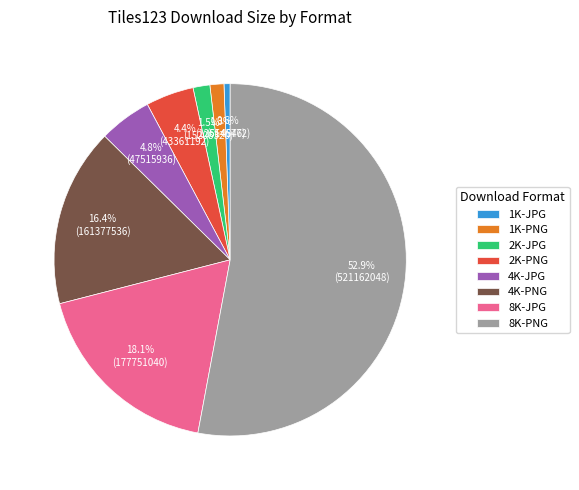

Is it true that 8K-PNG is 60% of the pie?

False